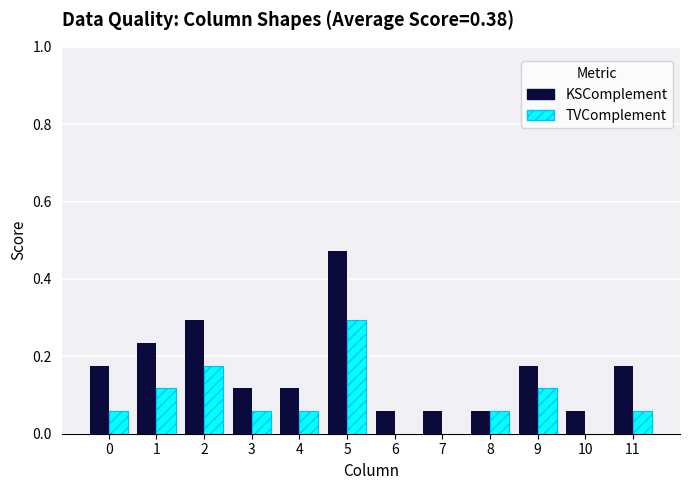

Which series changed the most between 2 and 5?

KSComplement